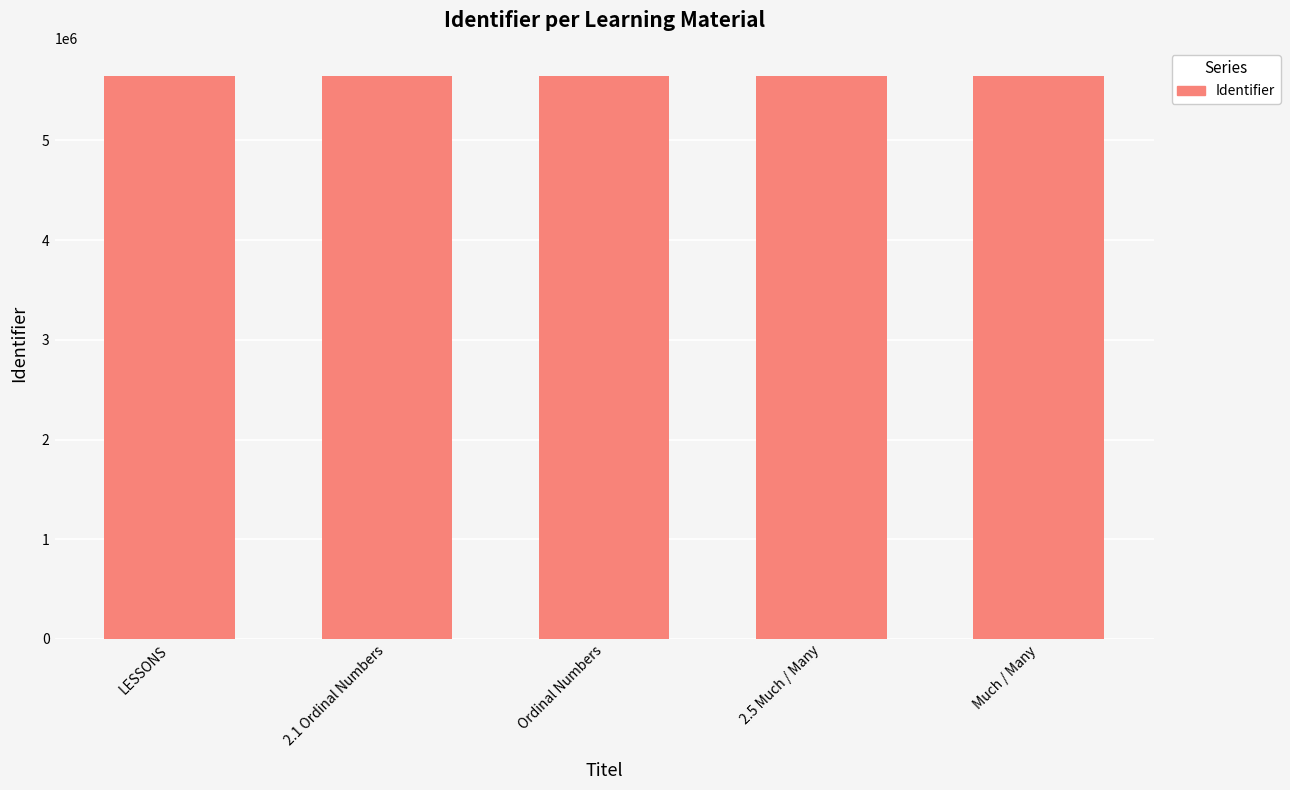

What is the average value?

5646638